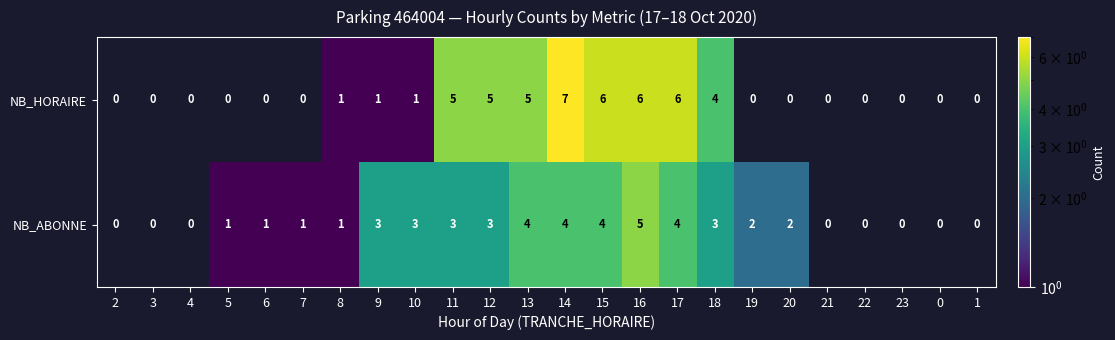

Is it true that NB_ABONNE equals 1 at 15?

False